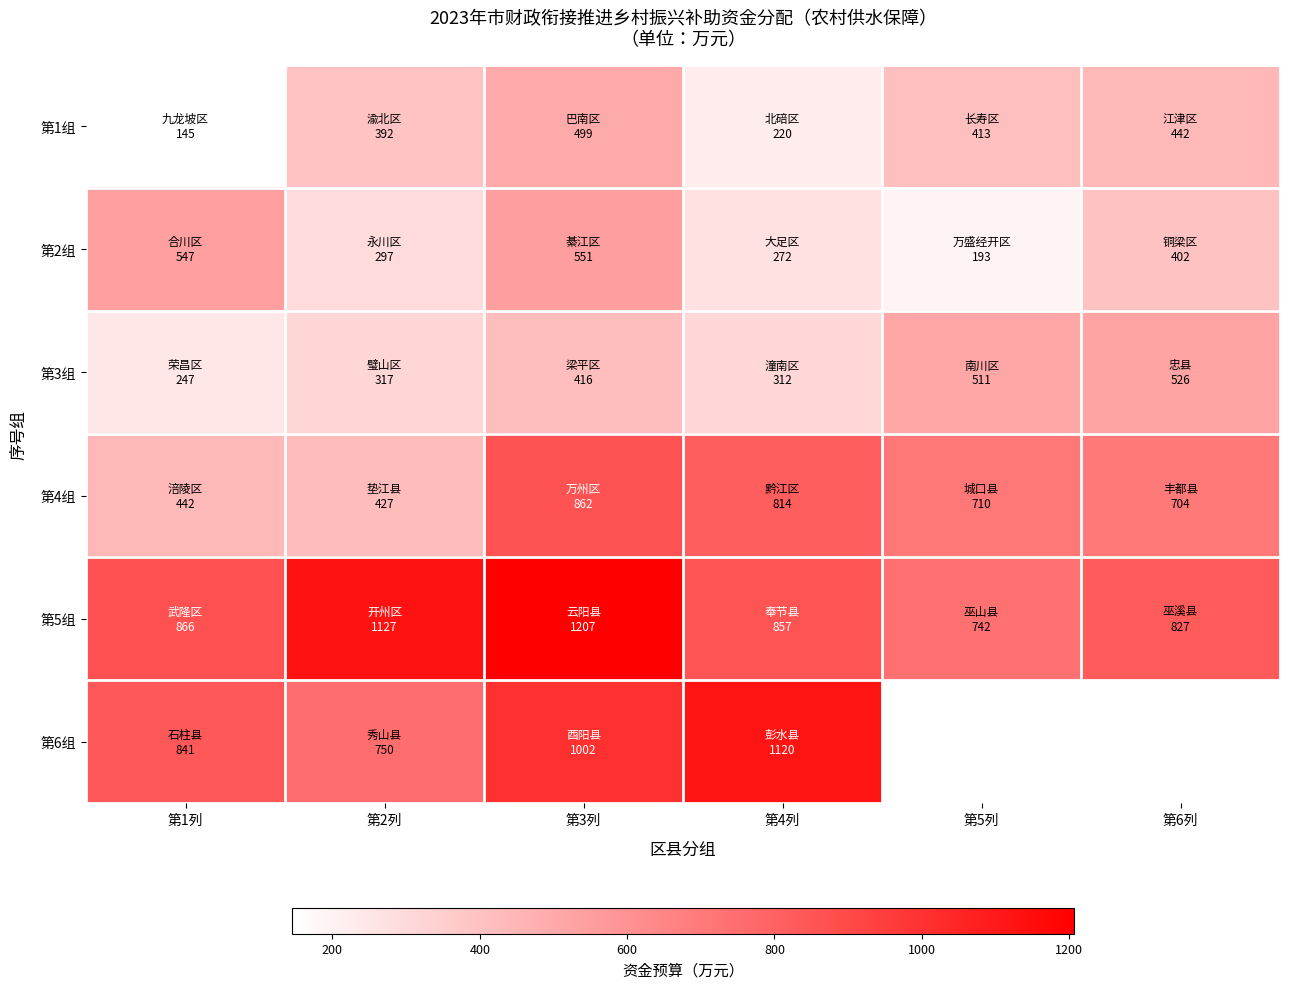

What is the approximate value of 第6组 at 第2列?

750.0